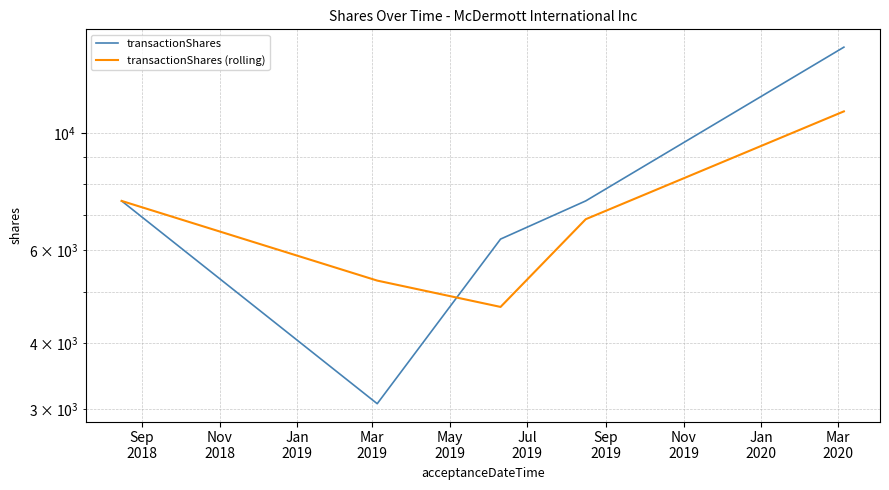

What is the label of the 1st point from the left?

Sep
2018